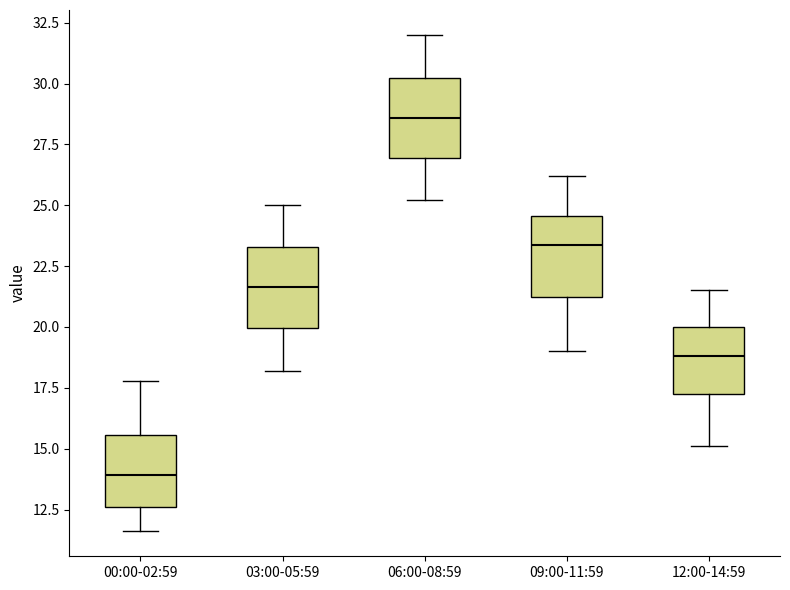

Reading left to right, read every box against the y-axis: the position of its median line, the range the box covers, and the ends of its whiskers. The values are not printed on the chart, so give them approximately, as read against the axis.

00:00-02:59: median 14.0, box 12.5 to 15.5, whiskers 11.5 to 18.0
03:00-05:59: median 21.5, box 20.0 to 23.5, whiskers 18.0 to 25.0
06:00-08:59: median 28.5, box 27.0 to 30.0, whiskers 25.0 to 32.0
09:00-11:59: median 23.5, box 21.0 to 24.5, whiskers 19.0 to 26.0
12:00-14:59: median 19.0, box 17.5 to 20.0, whiskers 15.0 to 21.5